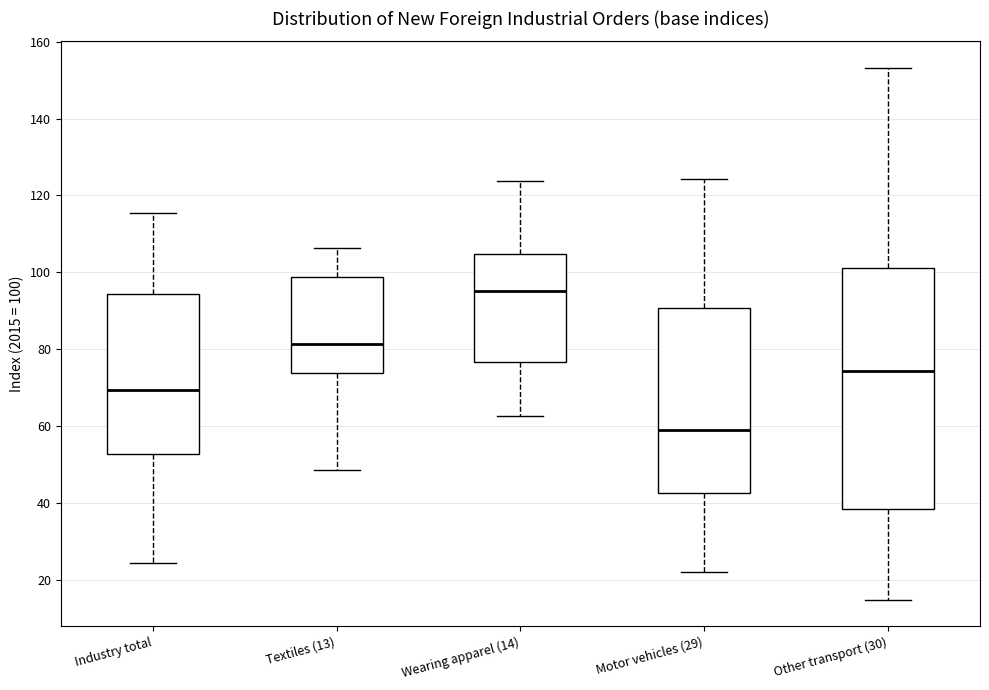

Which box's median line is the lowest?

Motor vehicles (29)